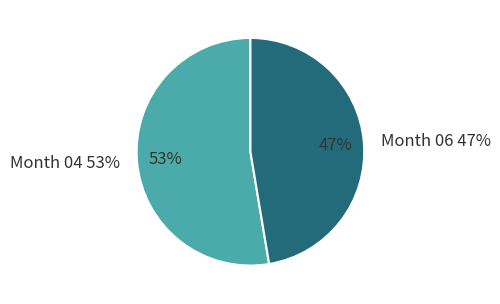

Rank the categories by value from highest to lowest.

04, 06